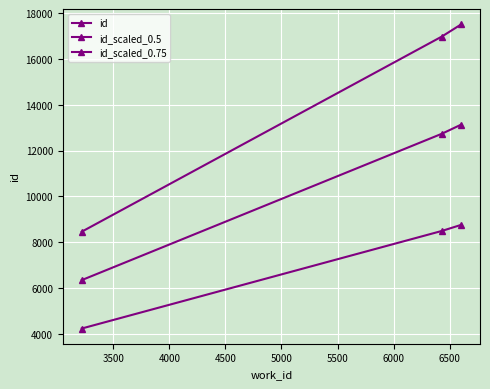

How many distinct data groups are displayed?

3